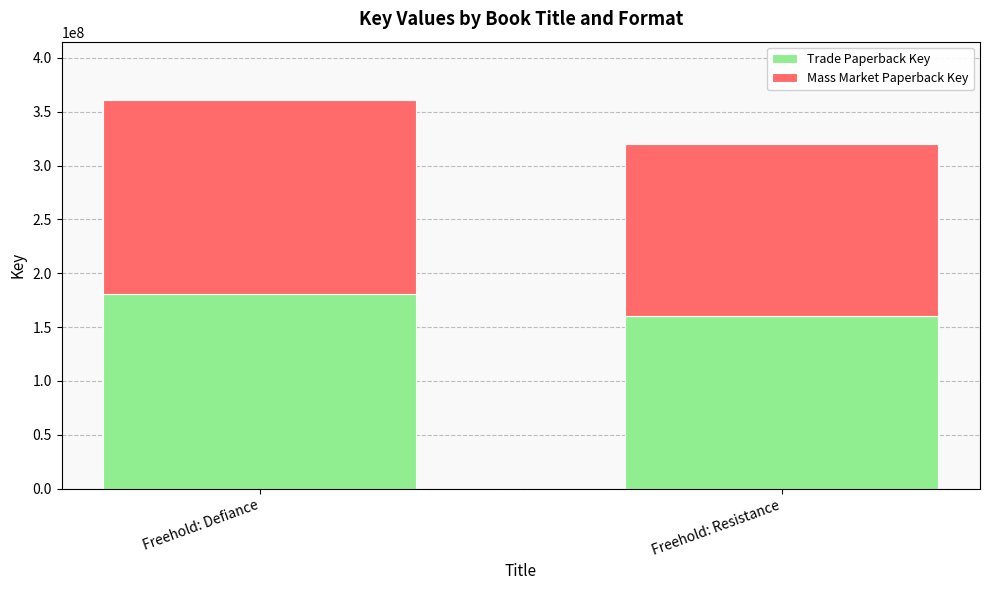

Where is Trade Paperback Key nearest to the value 170262147?

Freehold: Resistance